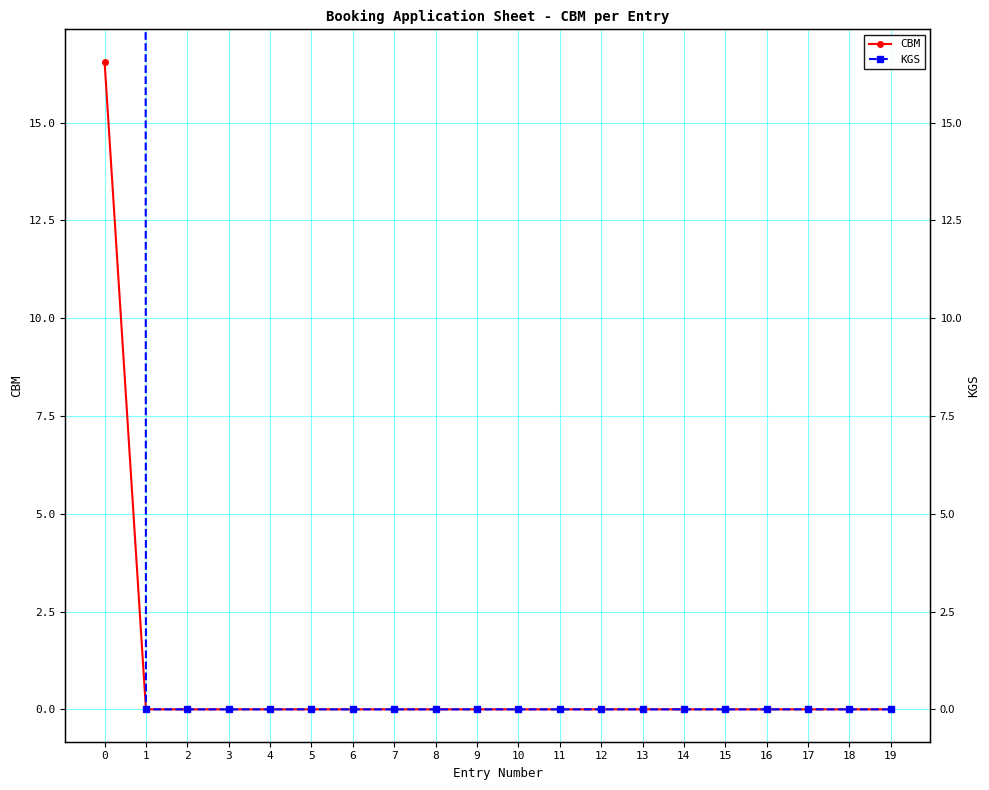

Which series has the largest total across all categories?

KGS